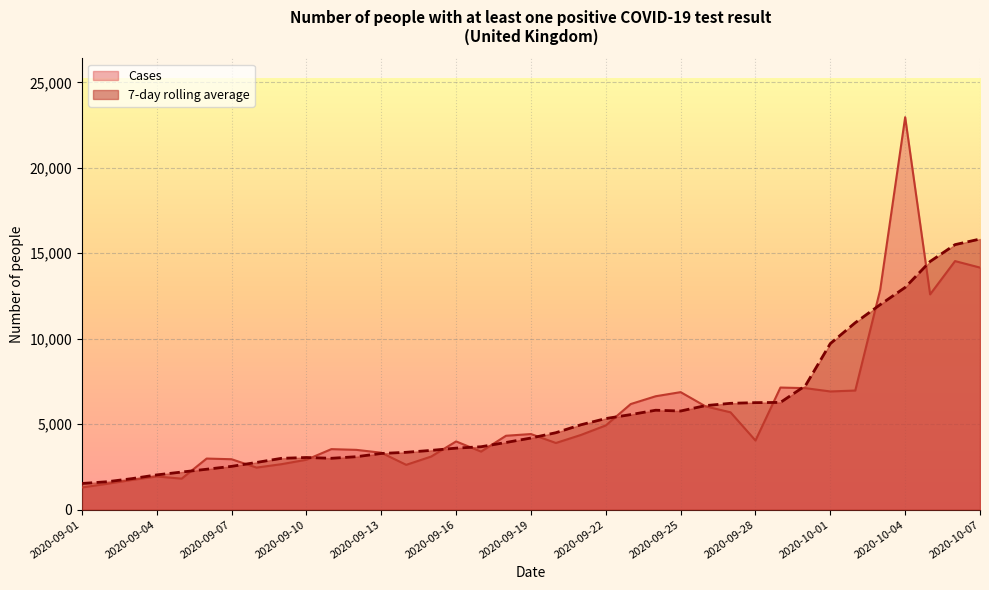

What is the sum of all 7-day rolling average values?

210047